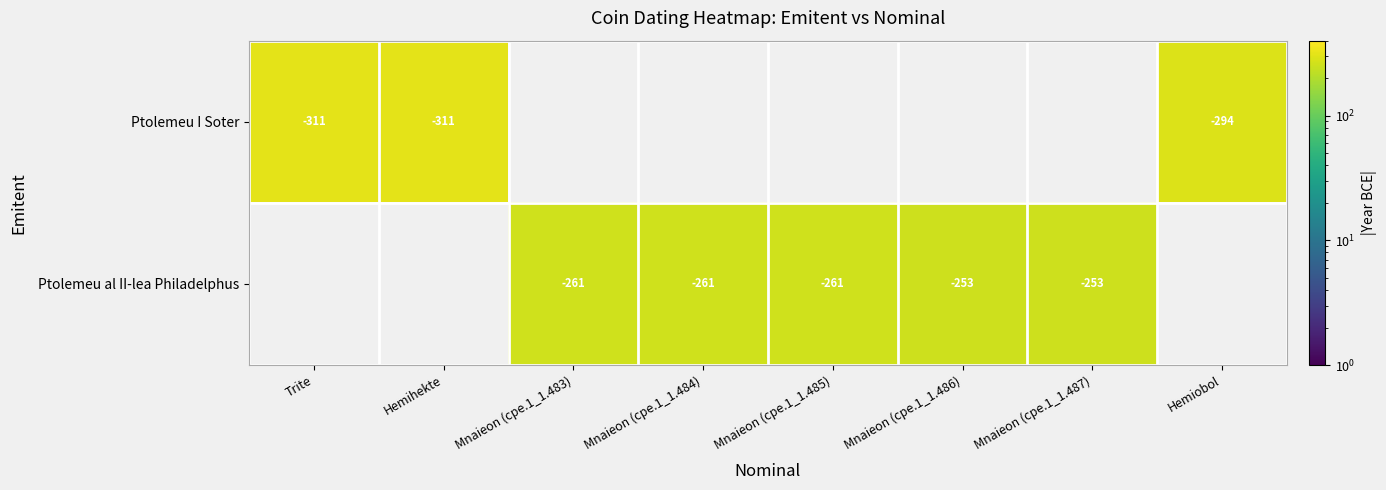

The Ptolemeu al II-lea Philadelphus series shows -253 at Mnaieon (cpe.1_1.486). True or false?

True